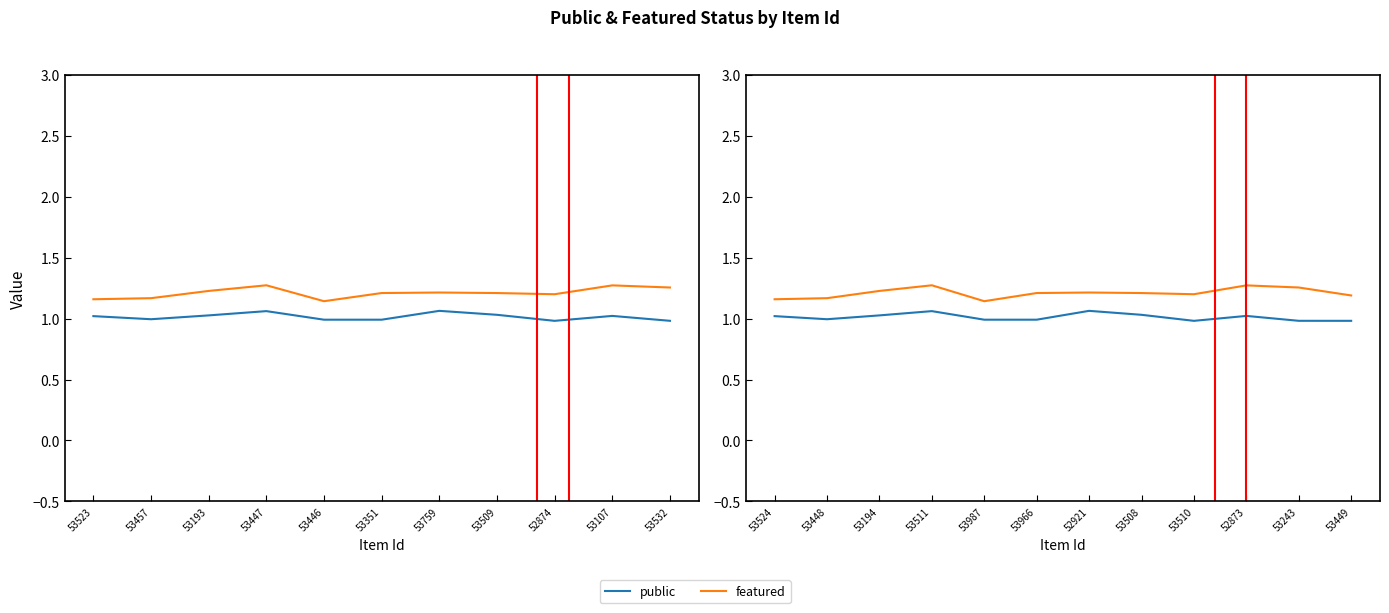

The public series shows 1.0 at 53532. True or false?

True